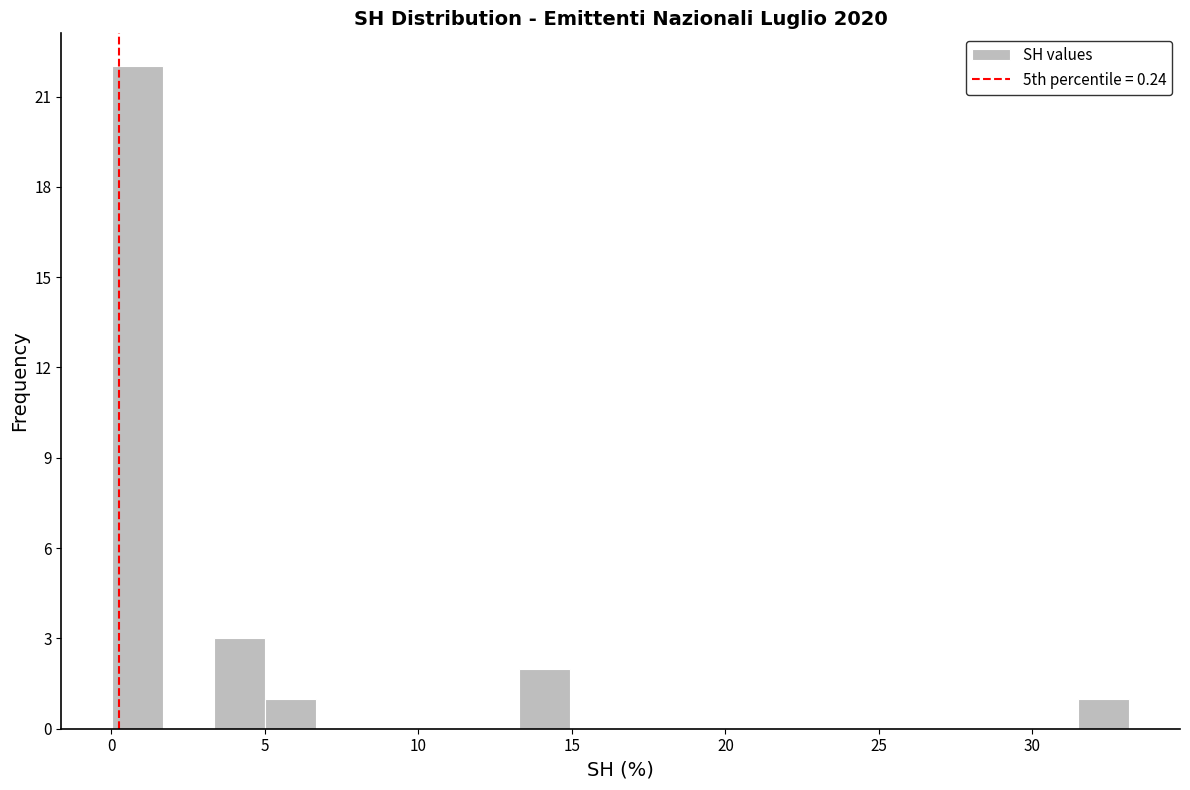

Read against the x-axis, roughly where is the centre of the tallest bar?

1.0